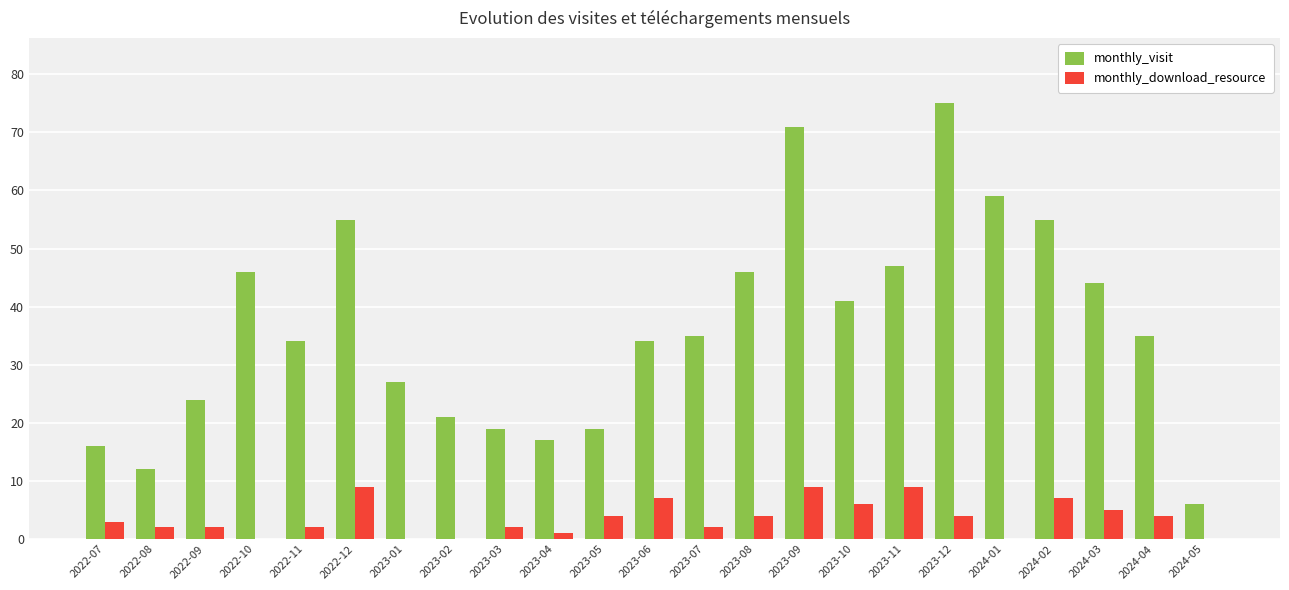

What is the sum of the monthly_visit values at 2022-07 and 2024-03?

60